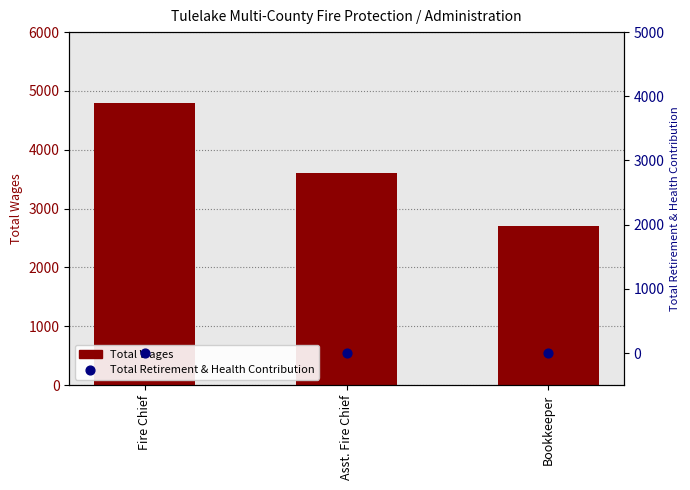

What is the total value across all series at Bookkeeper?

2700